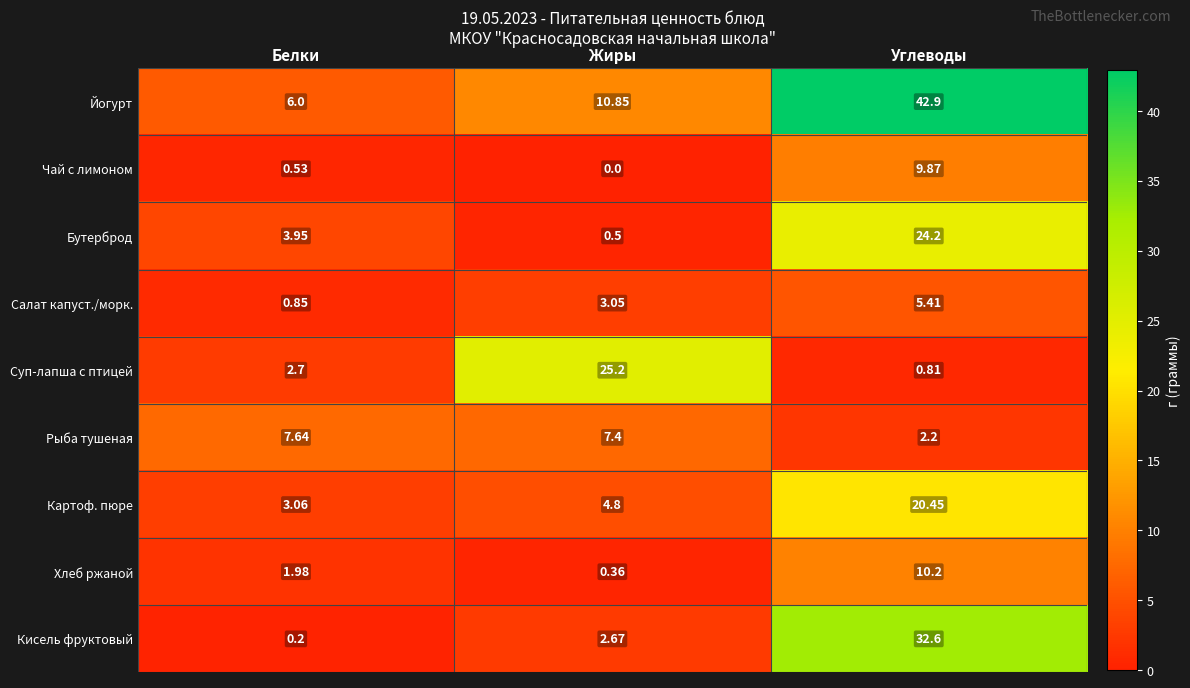

What is the total value across all series at Углеводы?

148.6